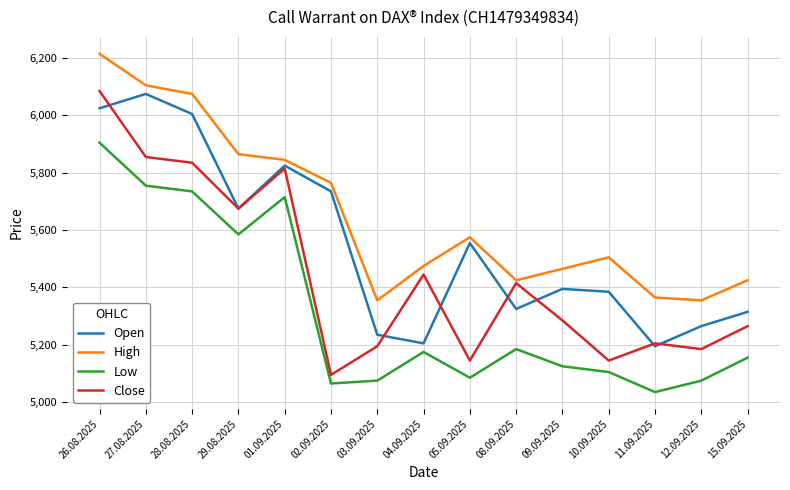

List the series in order of their overall mean, lowest first.

Low, Close, Open, High